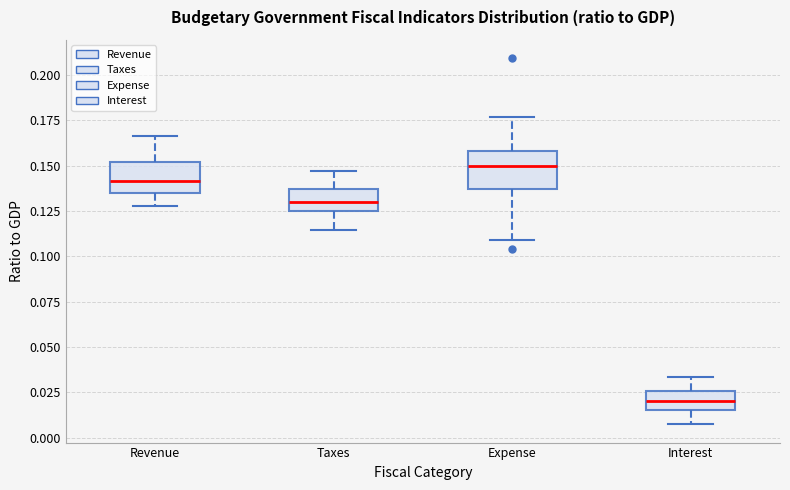

Reading left to right, transcribe this box plot: for each box, give where its median line is, the range the box spans, and where its two whiskers end, as read against the y-axis. The values are not printed on the chart, so give them approximately, as read against the axis.

Revenue: median 0.140, box 0.135 to 0.150, whiskers 0.130 to 0.165
Taxes: median 0.130, box 0.125 to 0.135, whiskers 0.115 to 0.145
Expense: median 0.150, box 0.135 to 0.160, whiskers 0.110 to 0.175
Interest: median 0.020, box 0.015 to 0.025, whiskers 0.005 to 0.035